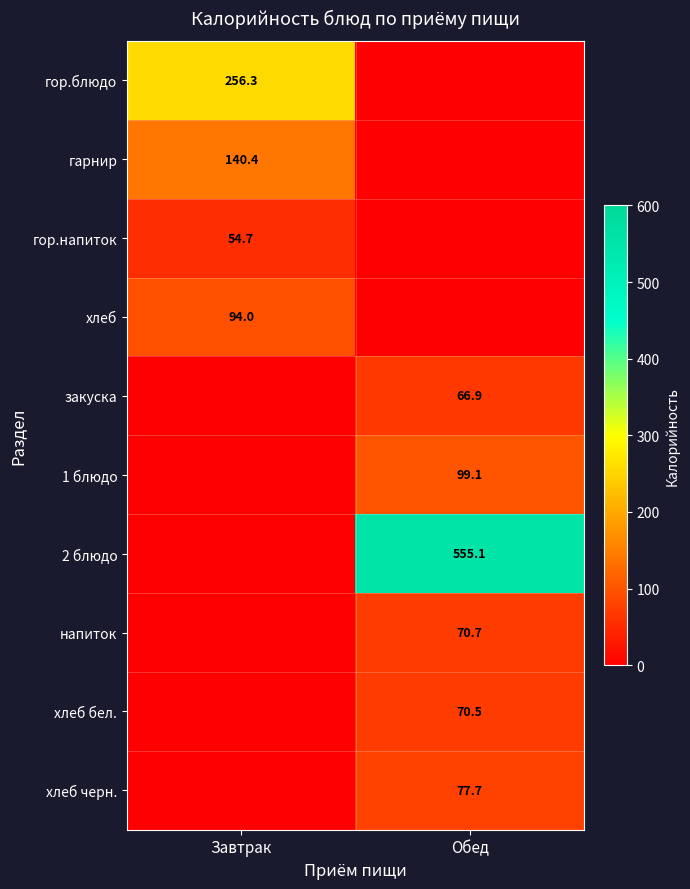

The гор.блюдо series shows 458.1 at Завтрак. True or false?

False